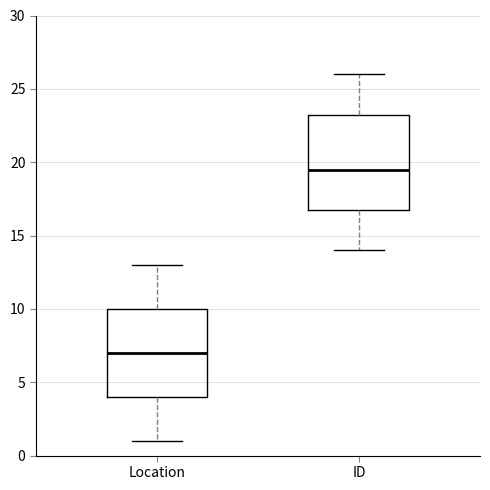

Where is the upper edge of the box for Location on the y-axis? The values are not printed on the chart, so give them approximately, as read against the axis.

10.0